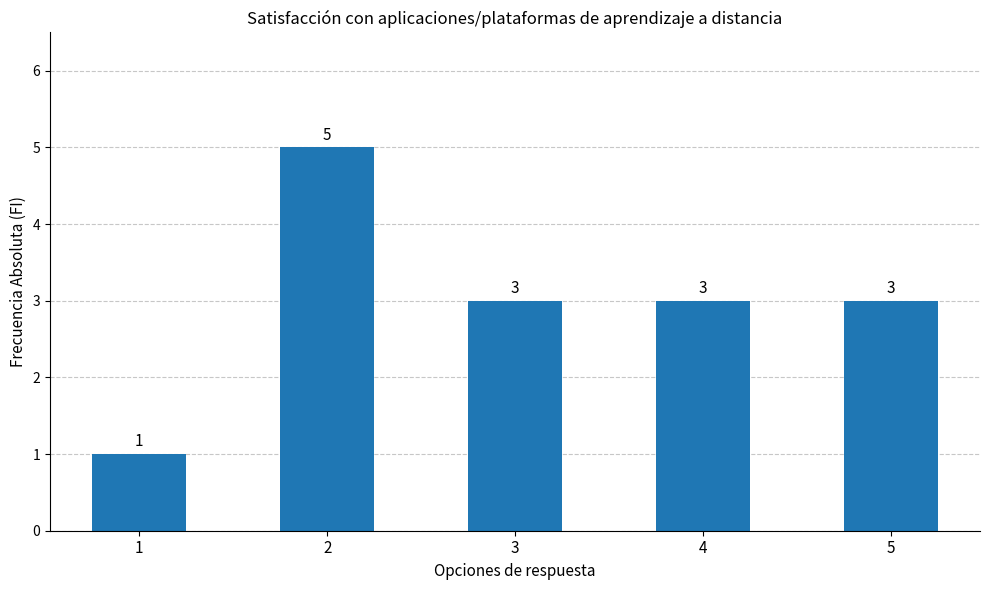

How many values are between 3 and 4?

3